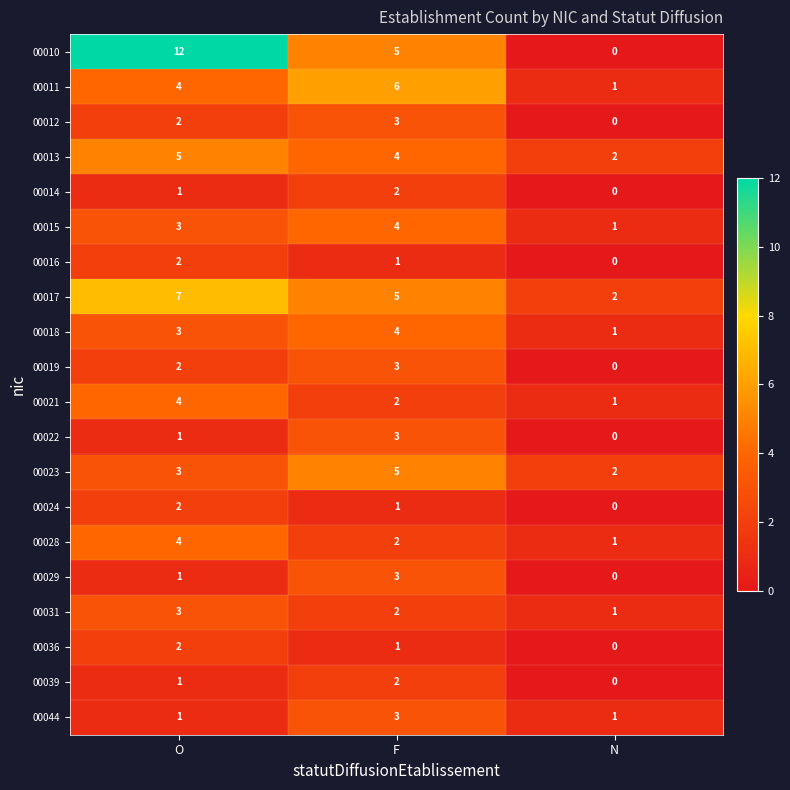

The 00011 series shows 10 at F. True or false?

False